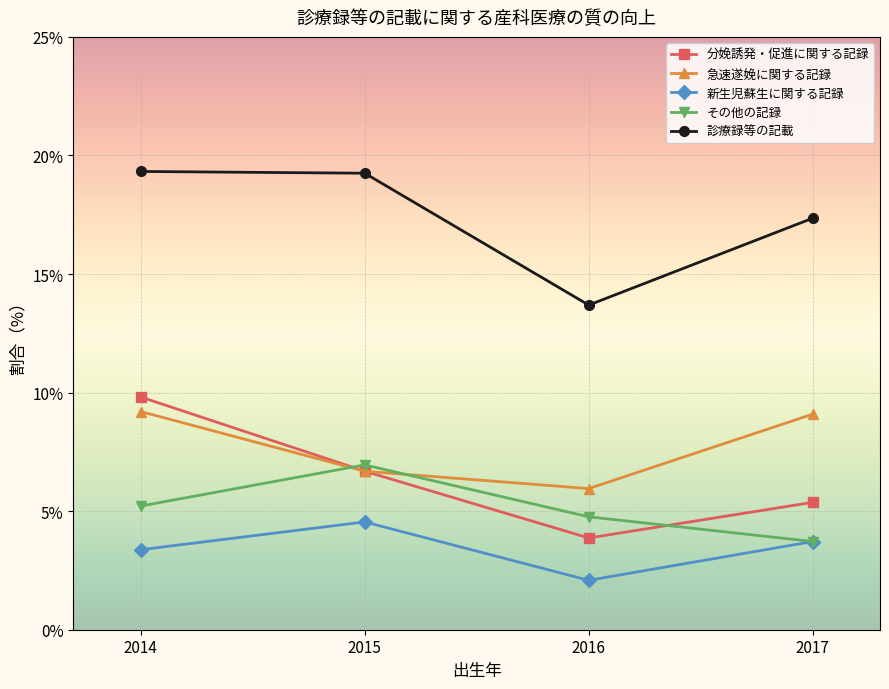

Where is the first local minimum for 急速遂娩に関する記録?

2016